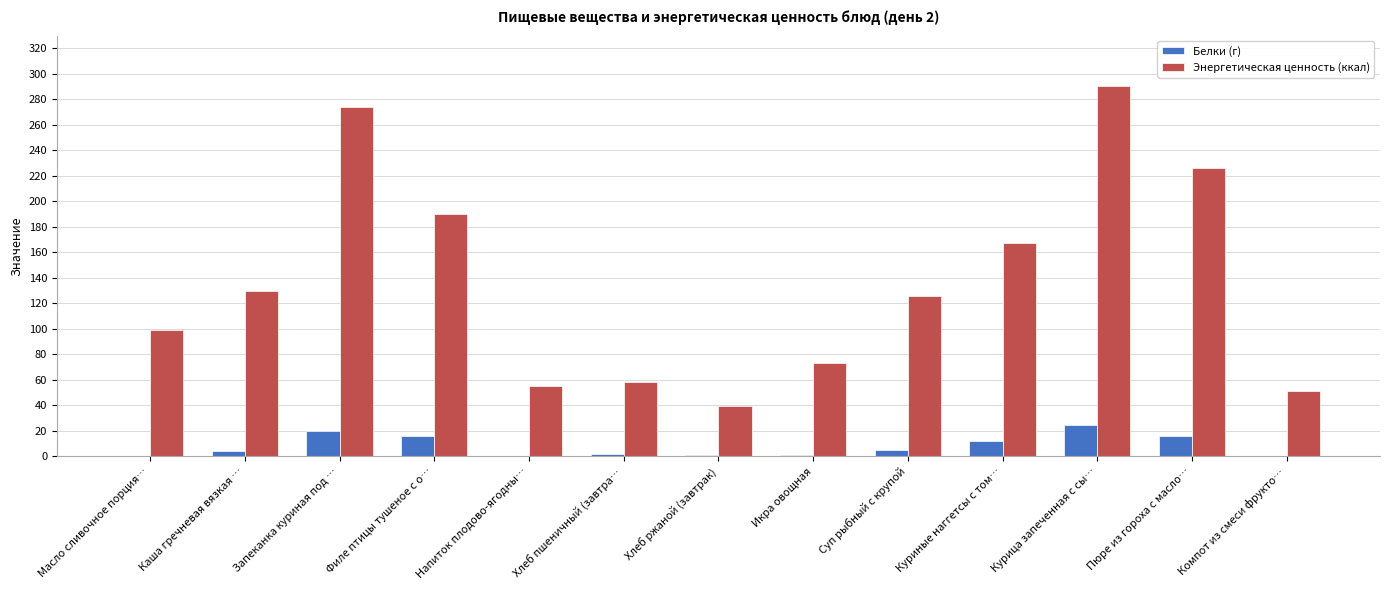

Are the bars grouped side by side (vs. stacked)?

Yes